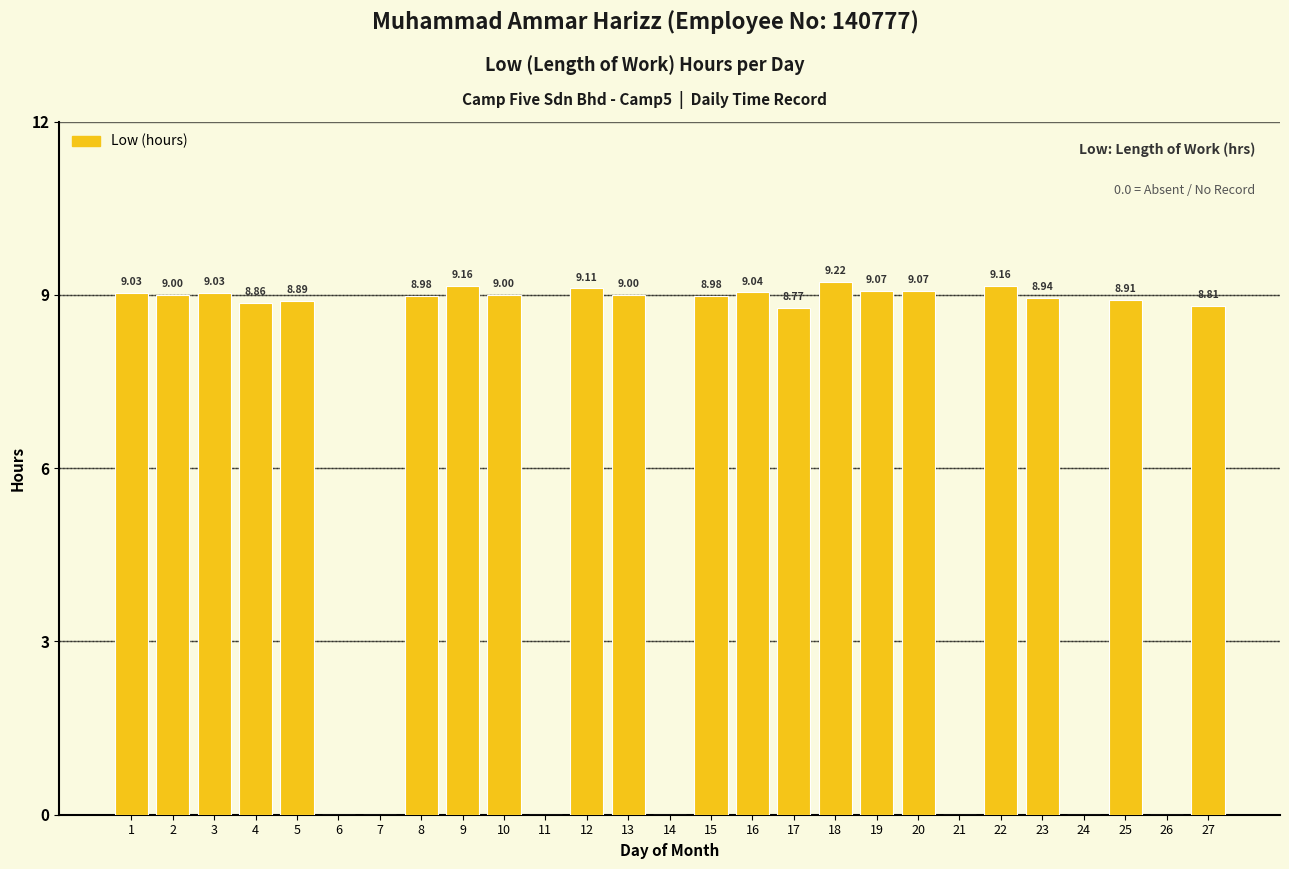

What is the sum of all values?

180.0